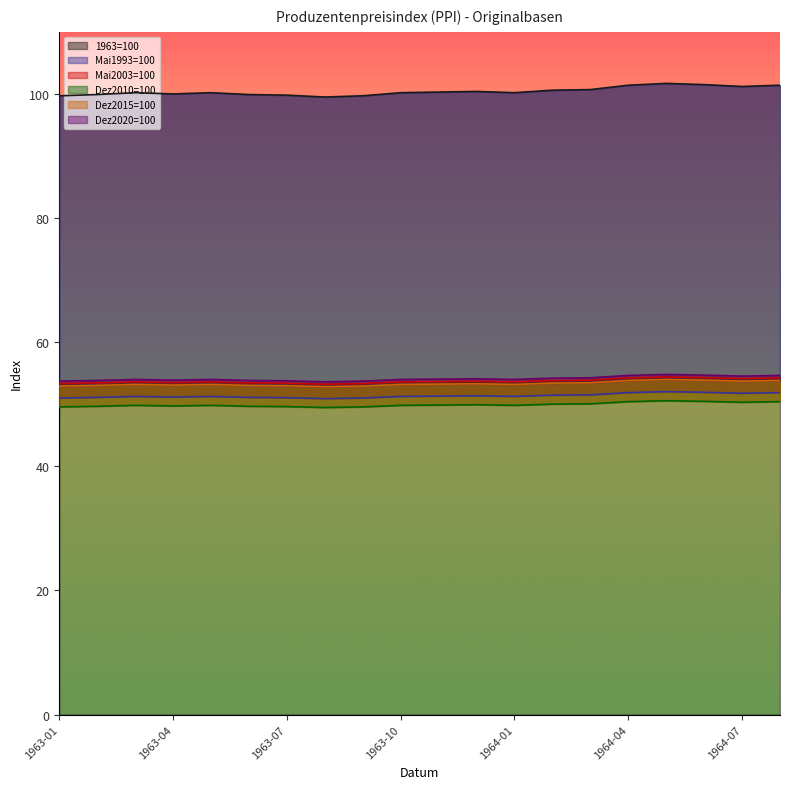

Where is the first local minimum for Mai2003=100?

1963-04